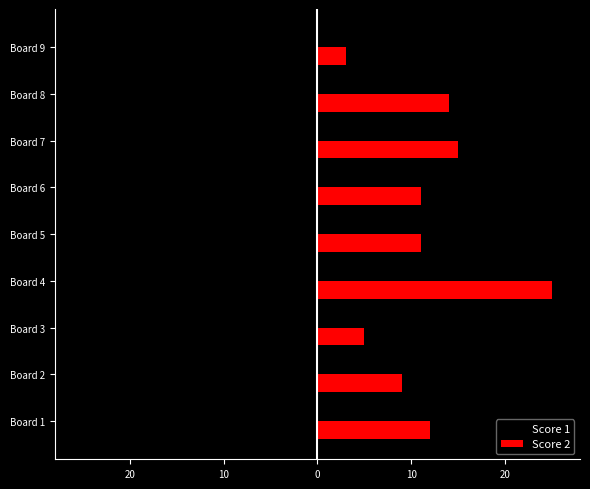

What are all the series names shown in the legend?

Score 1, Score 2